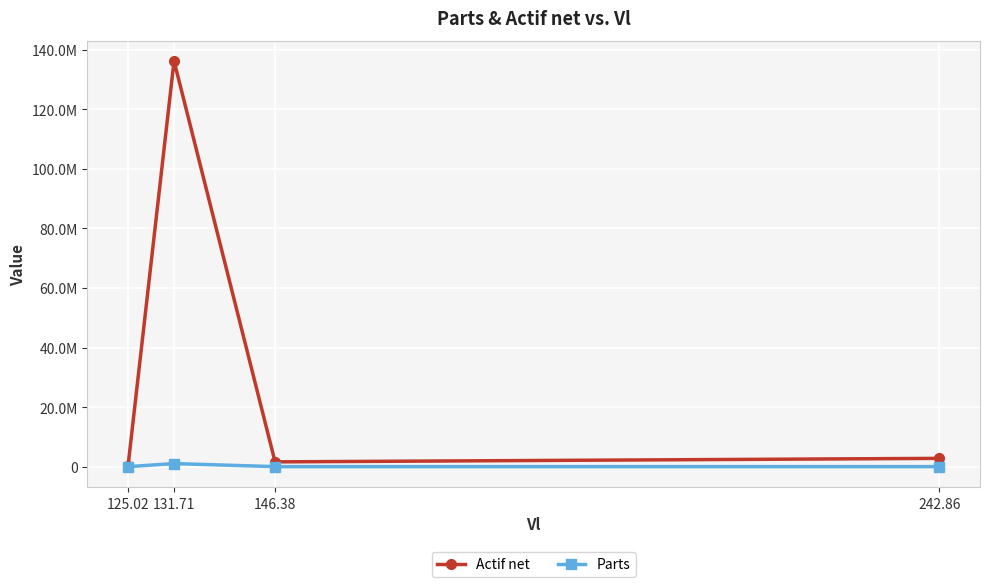

What are all the series names shown in the legend?

Actif net, Parts